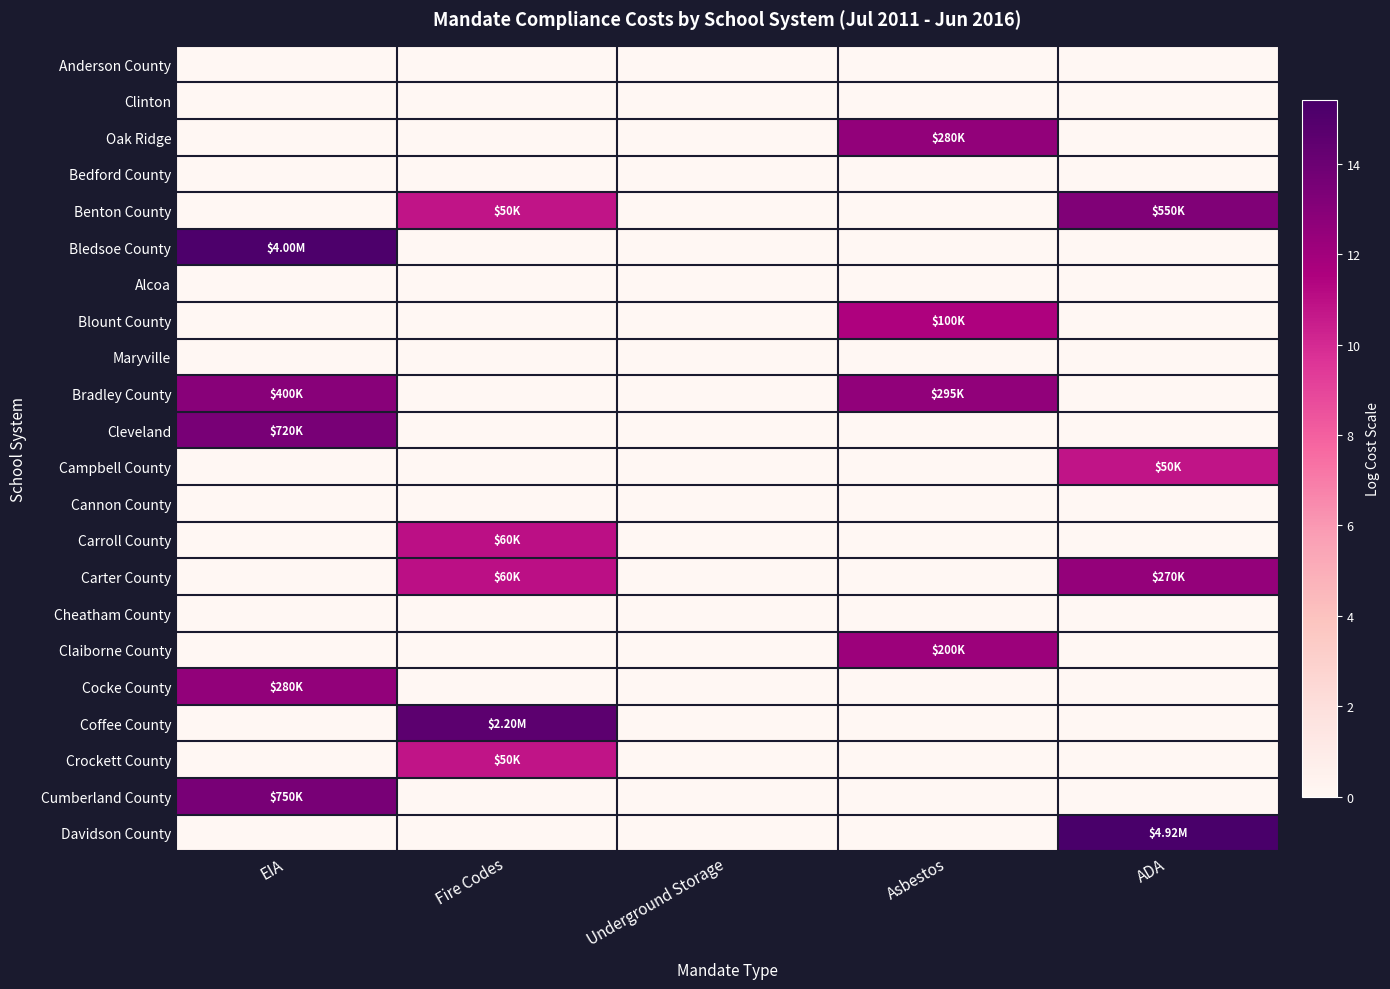

Reading right to left, list all the values displayed in this chart.

Anderson County: ADA=0.0	Asbestos=0.0	Underground Storage=0.0	Fire Codes=0.0	EIA=0.0
Clinton: ADA=0.0	Asbestos=0.0	Underground Storage=0.0	Fire Codes=0.0	EIA=0.0
Oak Ridge: ADA=0.0	Asbestos=12.5	Underground Storage=0.0	Fire Codes=0.0	EIA=0.0
Bedford County: ADA=0.0	Asbestos=0.0	Underground Storage=0.0	Fire Codes=0.0	EIA=0.0
Benton County: ADA=13.2	Asbestos=0.0	Underground Storage=0.0	Fire Codes=10.8	EIA=0.0
Bledsoe County: ADA=0.0	Asbestos=0.0	Underground Storage=0.0	Fire Codes=0.0	EIA=15.2
Alcoa: ADA=0.0	Asbestos=0.0	Underground Storage=0.0	Fire Codes=0.0	EIA=0.0
Blount County: ADA=0.0	Asbestos=11.5	Underground Storage=0.0	Fire Codes=0.0	EIA=0.0
Maryville: ADA=0.0	Asbestos=0.0	Underground Storage=0.0	Fire Codes=0.0	EIA=0.0
Bradley County: ADA=0.0	Asbestos=12.6	Underground Storage=0.0	Fire Codes=0.0	EIA=12.9
Cleveland: ADA=0.0	Asbestos=0.0	Underground Storage=0.0	Fire Codes=0.0	EIA=13.5
Campbell County: ADA=10.8	Asbestos=0.0	Underground Storage=0.0	Fire Codes=0.0	EIA=0.0
Cannon County: ADA=0.0	Asbestos=0.0	Underground Storage=0.0	Fire Codes=0.0	EIA=0.0
Carroll County: ADA=0.0	Asbestos=0.0	Underground Storage=0.0	Fire Codes=11.0	EIA=0.0
Carter County: ADA=12.5	Asbestos=0.0	Underground Storage=0.0	Fire Codes=11.0	EIA=0.0
Cheatham County: ADA=0.0	Asbestos=0.0	Underground Storage=0.0	Fire Codes=0.0	EIA=0.0
Claiborne County: ADA=0.0	Asbestos=12.2	Underground Storage=0.0	Fire Codes=0.0	EIA=0.0
Cocke County: ADA=0.0	Asbestos=0.0	Underground Storage=0.0	Fire Codes=0.0	EIA=12.5
Coffee County: ADA=0.0	Asbestos=0.0	Underground Storage=0.0	Fire Codes=14.6	EIA=0.0
Crockett County: ADA=0.0	Asbestos=0.0	Underground Storage=0.0	Fire Codes=10.8	EIA=0.0
Cumberland County: ADA=0.0	Asbestos=0.0	Underground Storage=0.0	Fire Codes=0.0	EIA=13.5
Davidson County: ADA=15.4	Asbestos=0.0	Underground Storage=0.0	Fire Codes=0.0	EIA=0.0